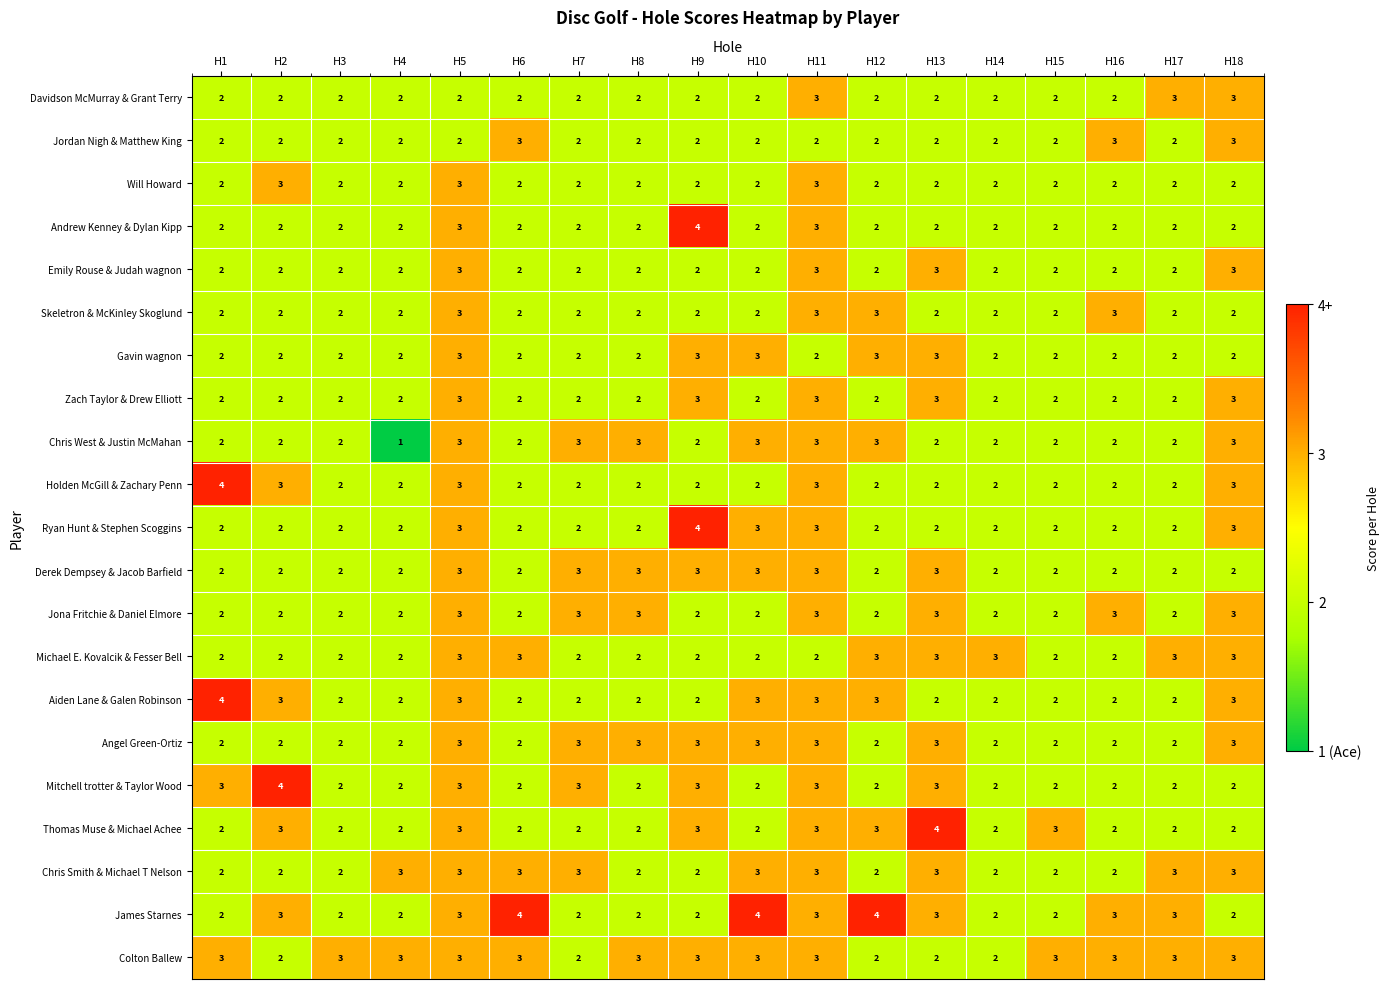

What is the spread (max minus min) of values at H15?

1